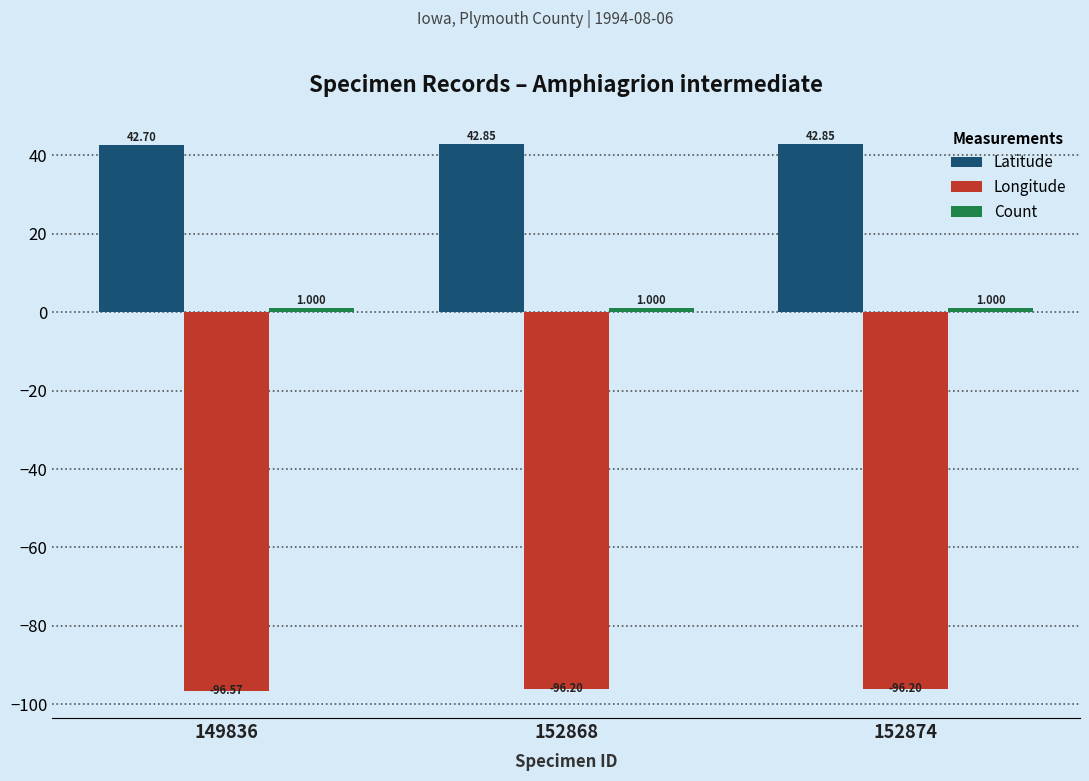

Which series changed the most between 149836 and 152868?

Longitude